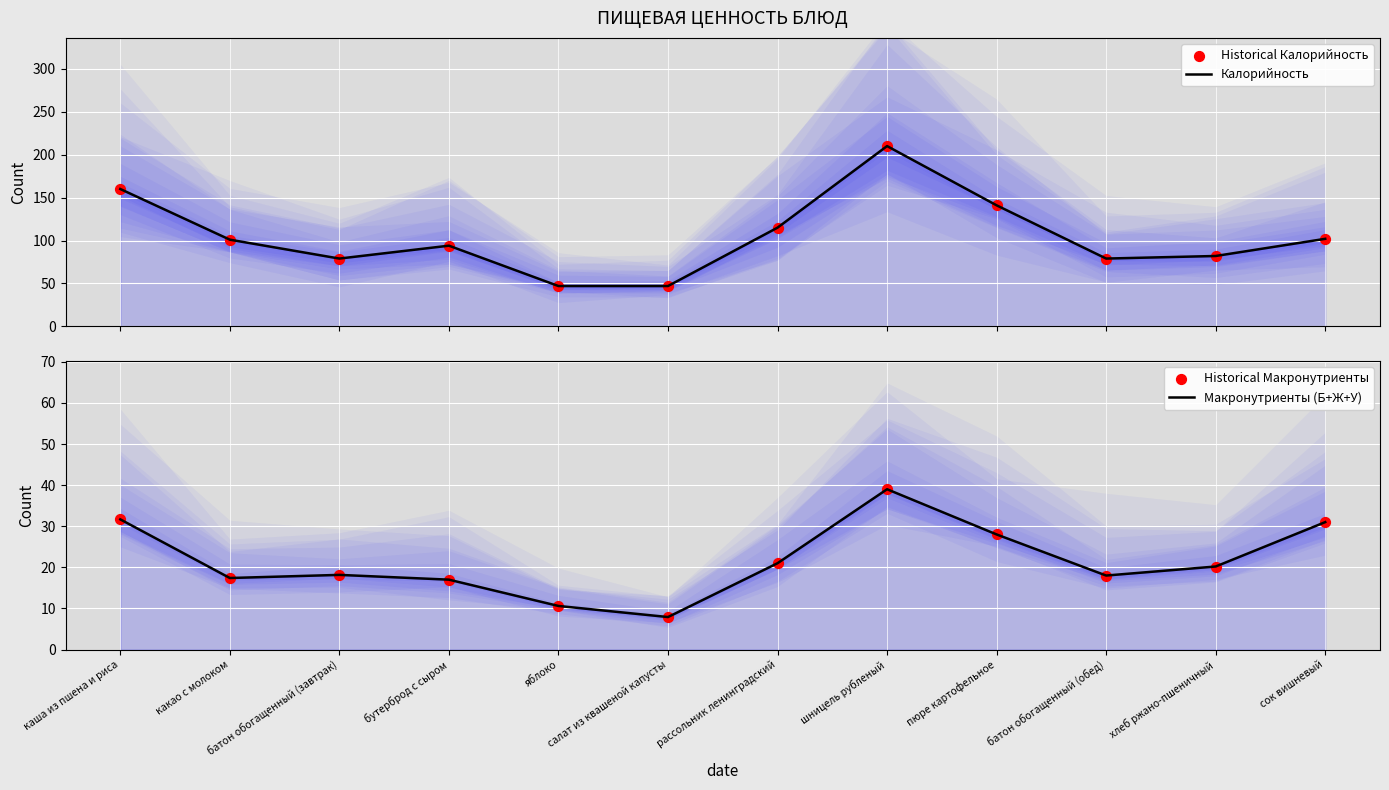

Which series has the widest spread of Y values?

Калорийность